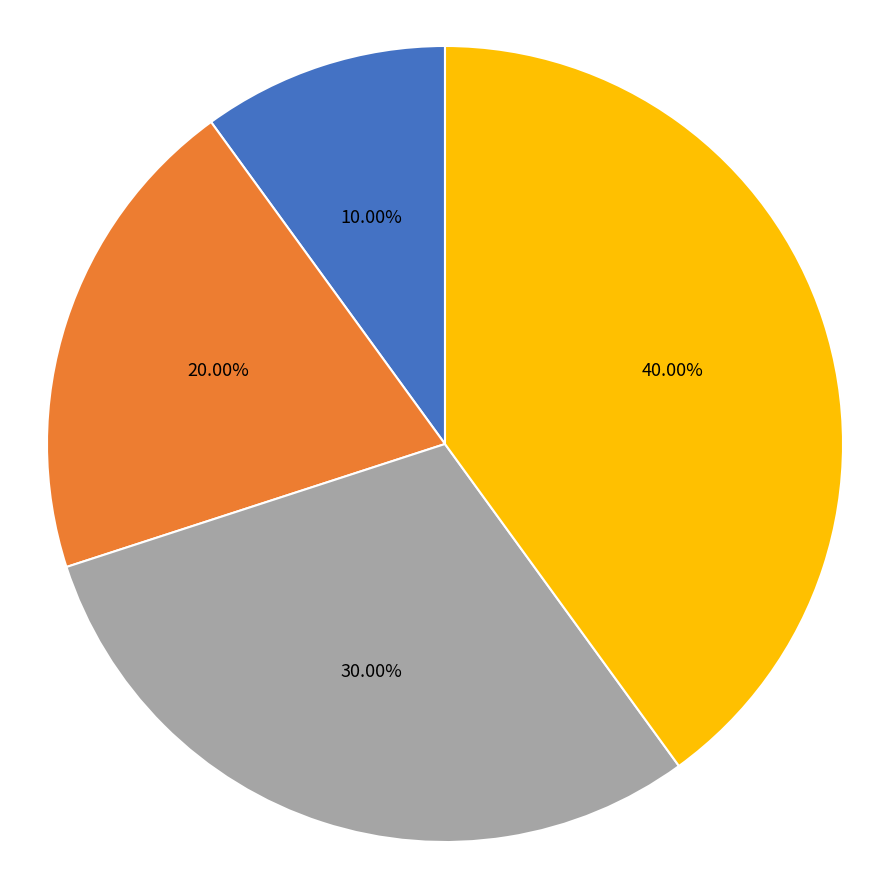

To the nearest percent, what is the difference between the largest and smallest slice percentages?

30%